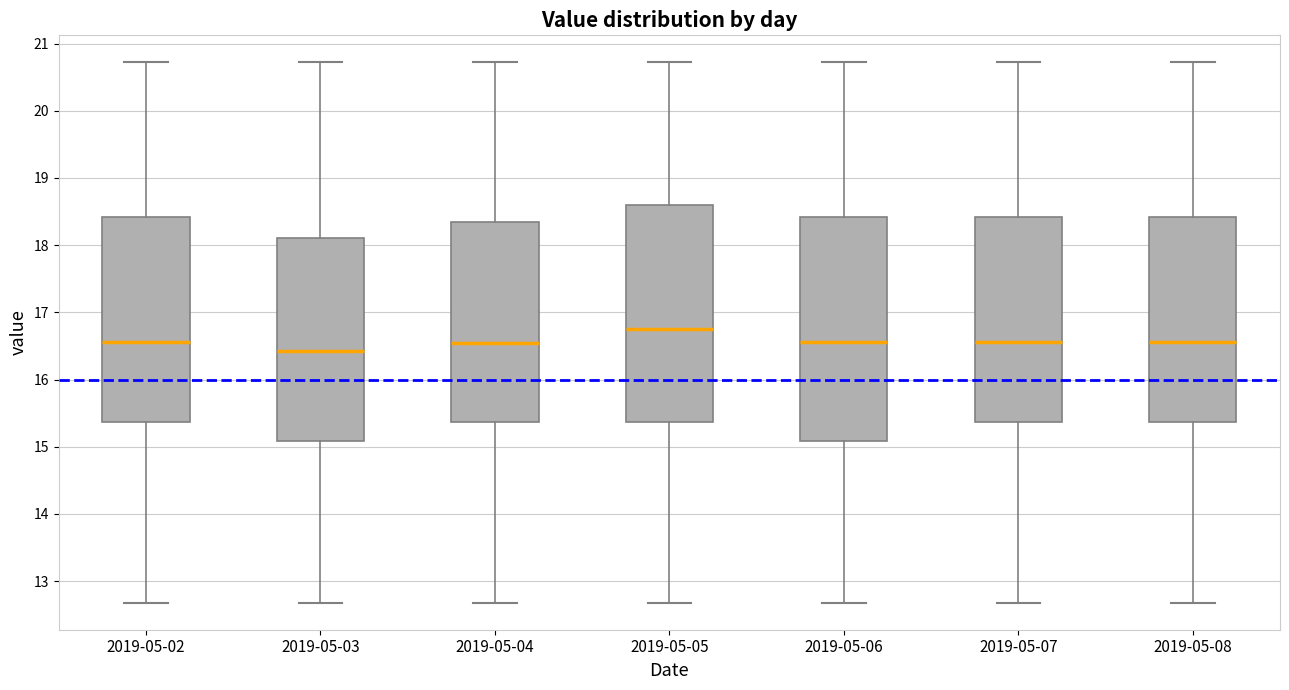

Where does the lower whisker of the box for 2019-05-06 end on the y-axis? The values are not printed on the chart, so give them approximately, as read against the axis.

12.7